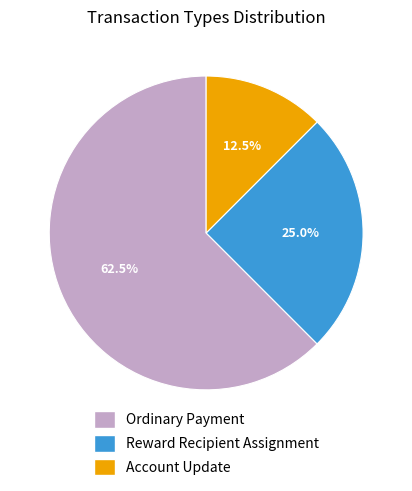

Does any single category account for the majority?

Yes